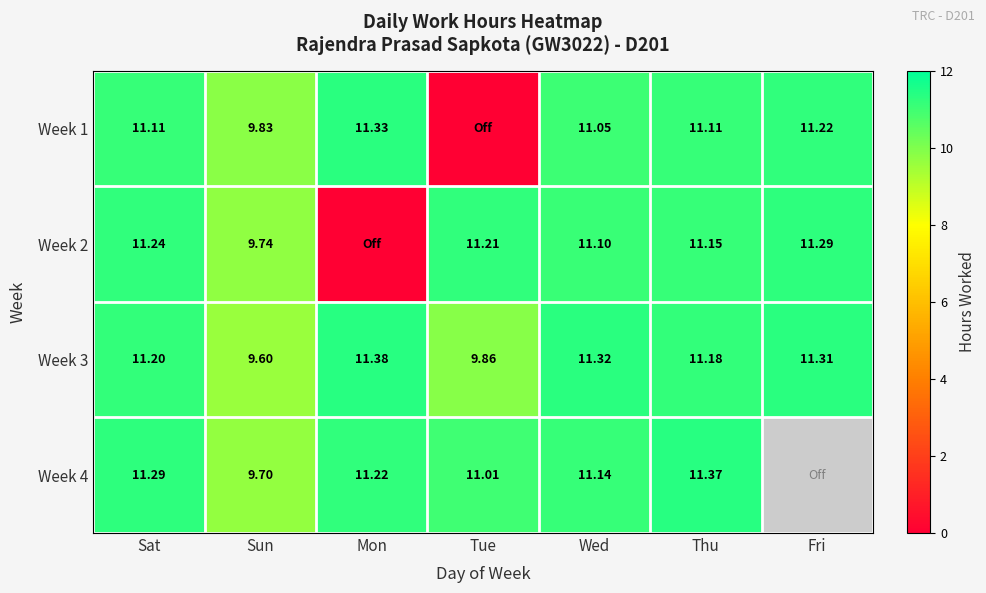

List the labels in order of Week 3 value, smallest first.

Sun, Tue, Thu, Sat, Fri, Wed, Mon